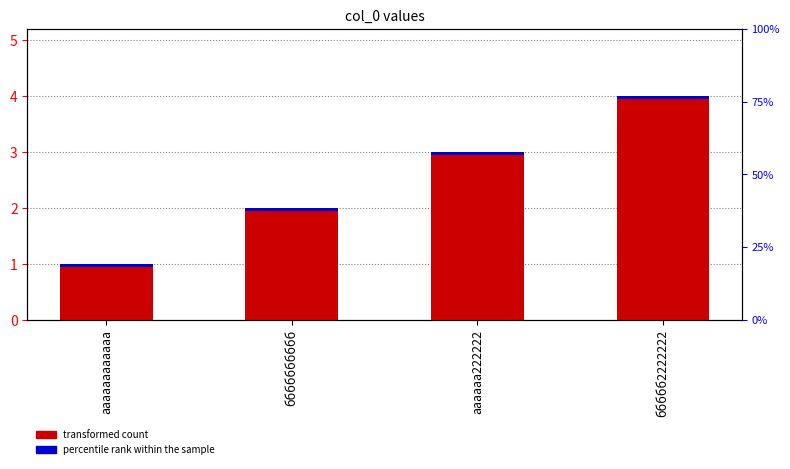

True or false: the data shows 3 at бббббббббб.

False